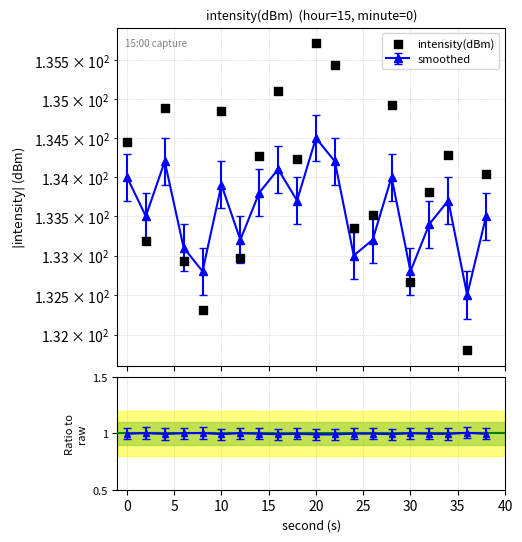

What is the change in value from 10 to 15?

-0.6